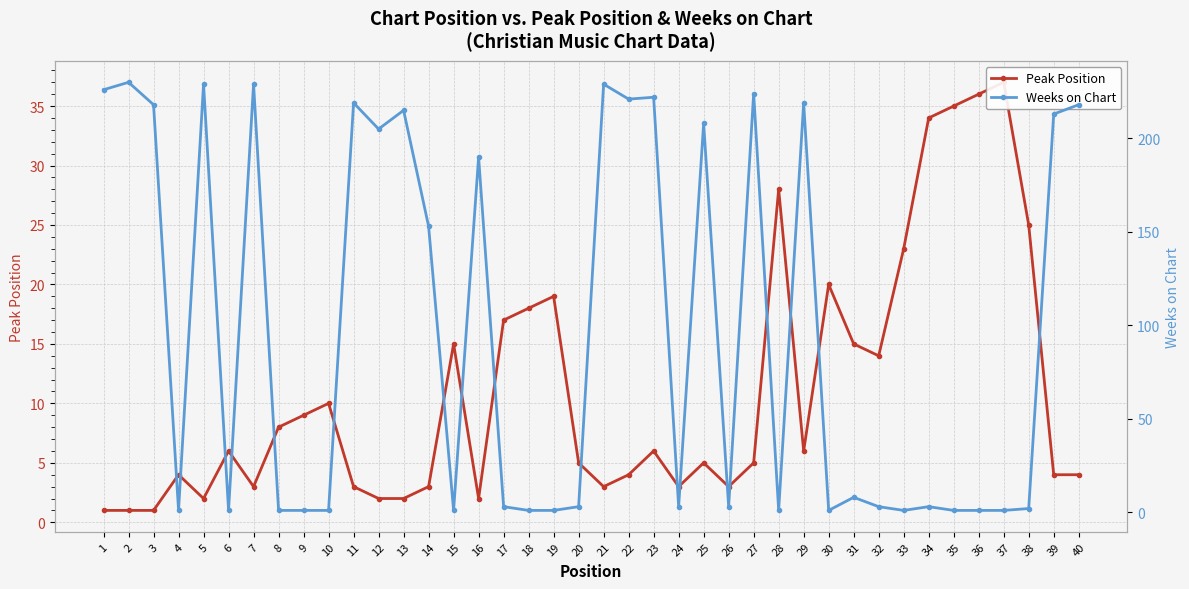

Rank the categories by Peak Position value from lowest to highest.

1, 2, 3, 5, 12, 13, 16, 7, 11, 14, 21, 24, 26, 4, 22, 39, 40, 20, 25, 27, 6, 23, 29, 8, 9, 10, 32, 15, 31, 17, 18, 19, 30, 33, 38, 28, 34, 35, 36, 37